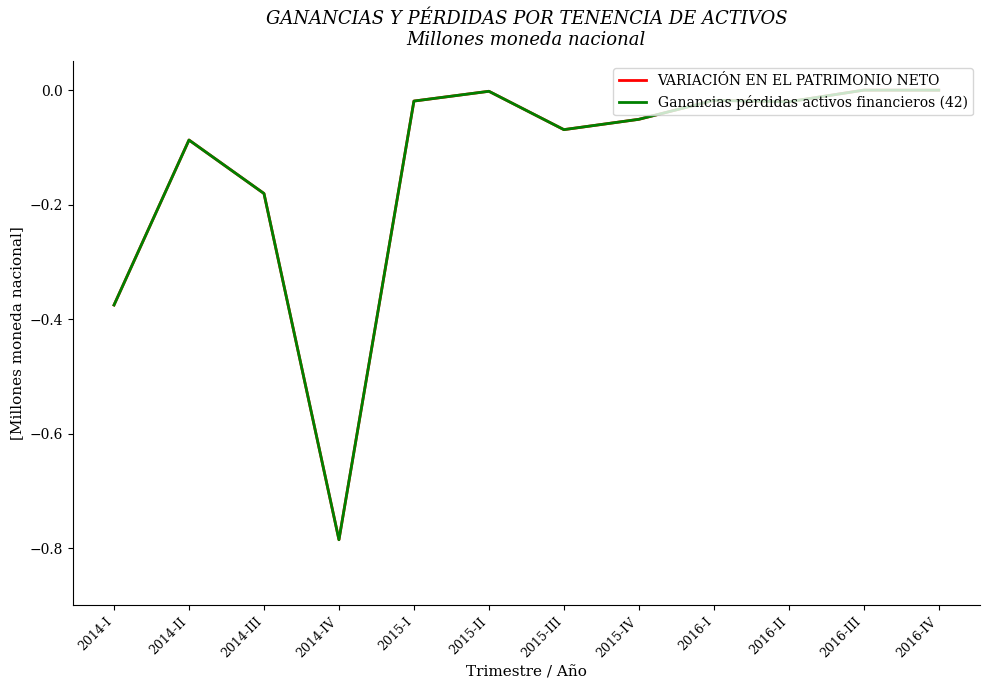

True or false: Ganancias pérdidas activos financieros (42) and VARIACIÓN EN EL PATRIMONIO NETO intersect in this chart.

False